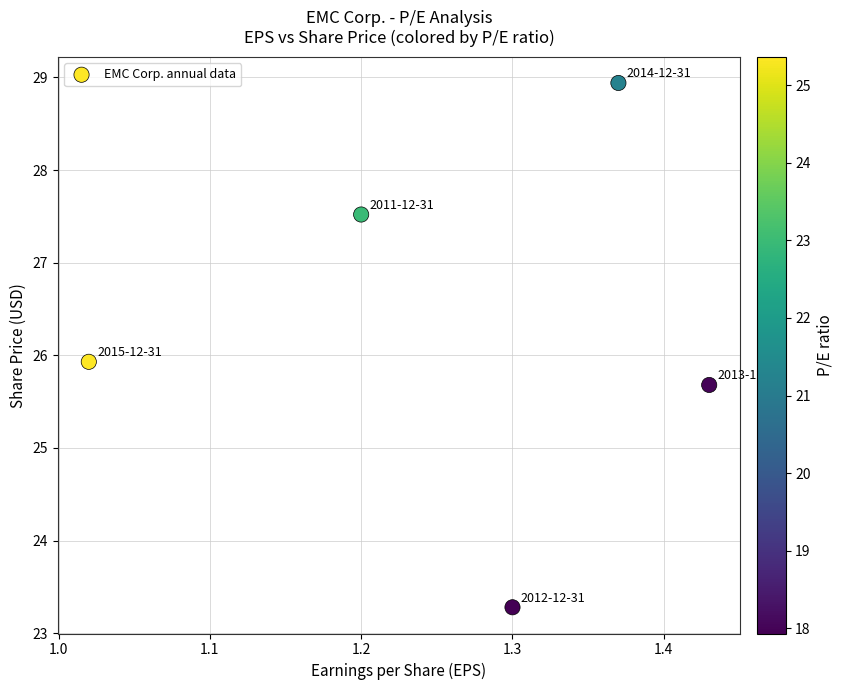

What Y value in the scatter plot is closest to 26?

25.9